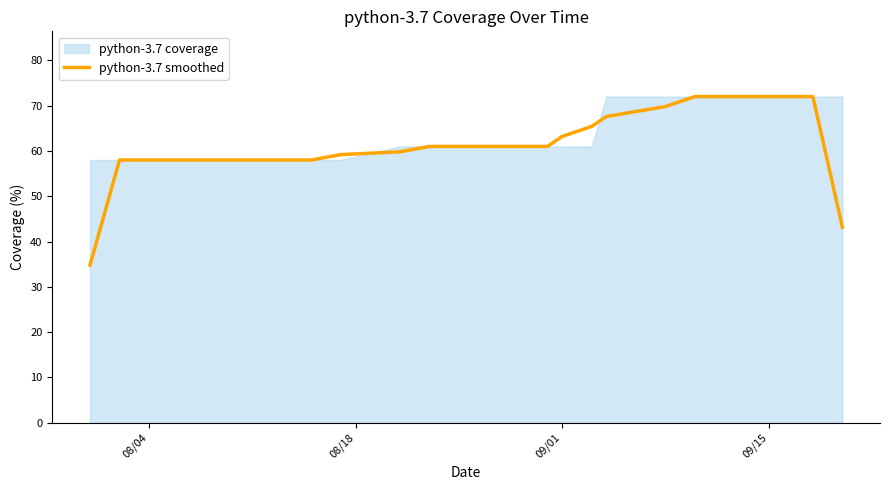

Count the number of values greater than 59.

21